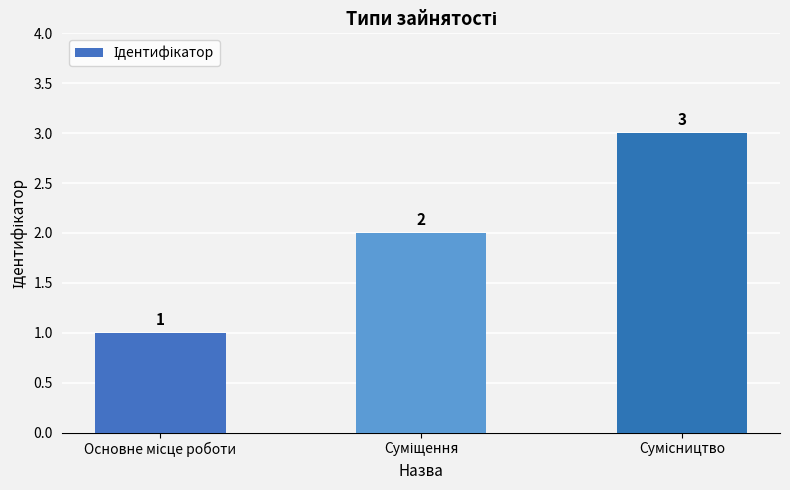

Does the chart contain any negative values?

No